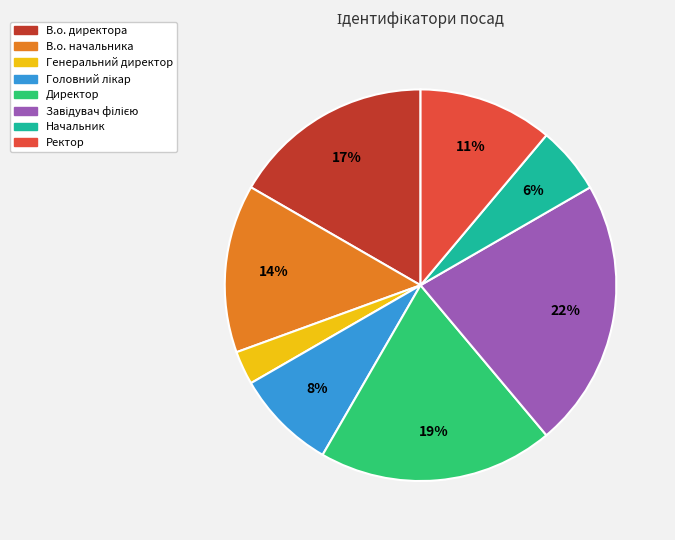

To the nearest percent, what is the average slice percentage?

12%